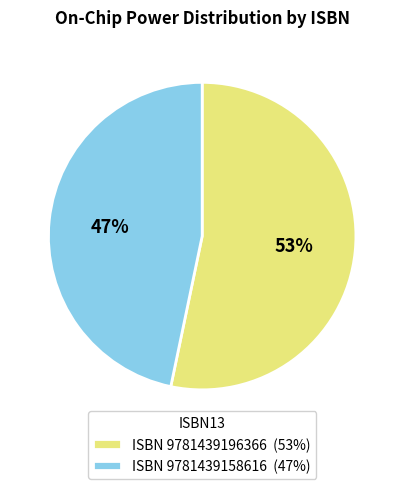

Which slice is the largest?

ISBN 9781439196366 (53%)